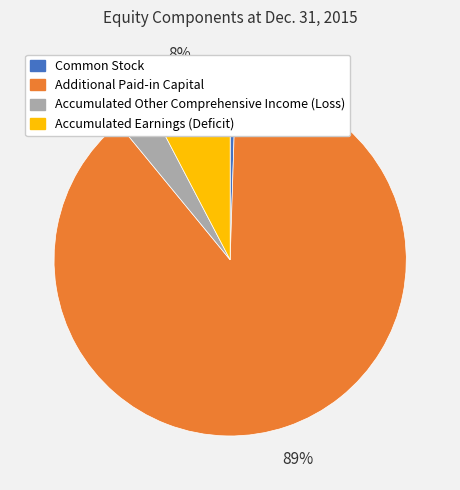

Which has a higher value, Accumulated Earnings (Deficit) or Accumulated Other Comprehensive Income (Loss)?

Accumulated Earnings (Deficit)